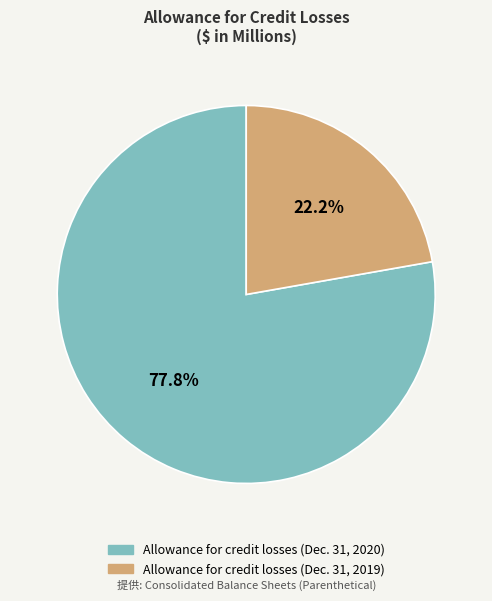

Do Allowance for credit losses (Dec. 31, 2019) and Allowance for credit losses (Dec. 31, 2020) together represent more than half of the pie?

Yes